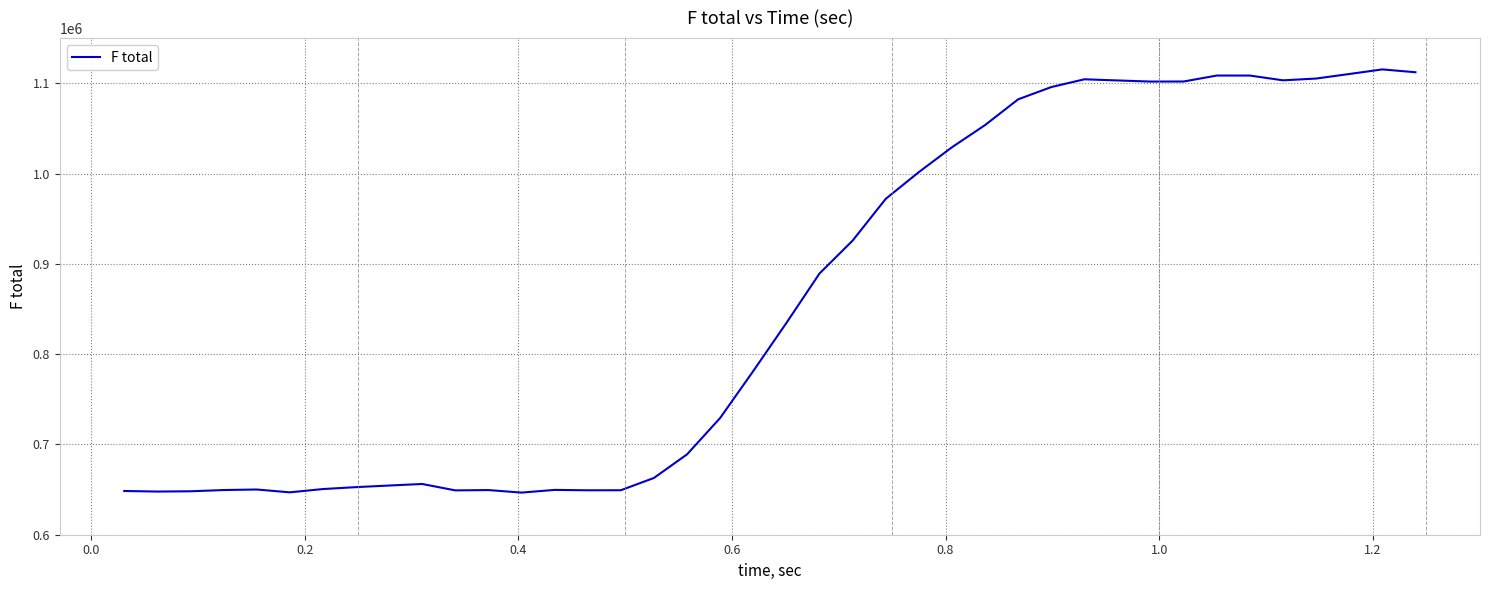

What is the greatest value displayed?

1115326